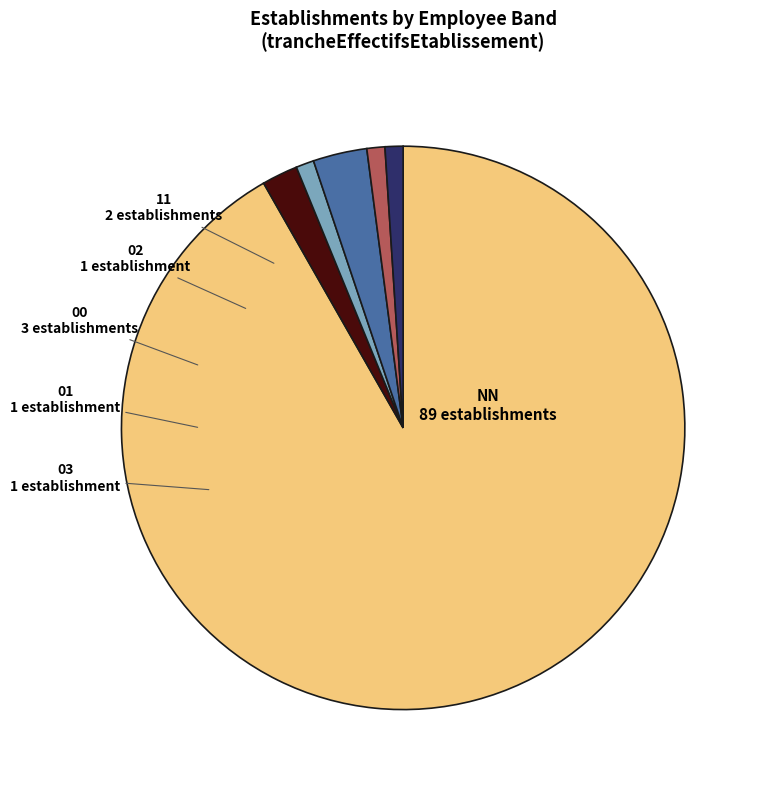

Is there any slice that represents more than half of the pie?

Yes